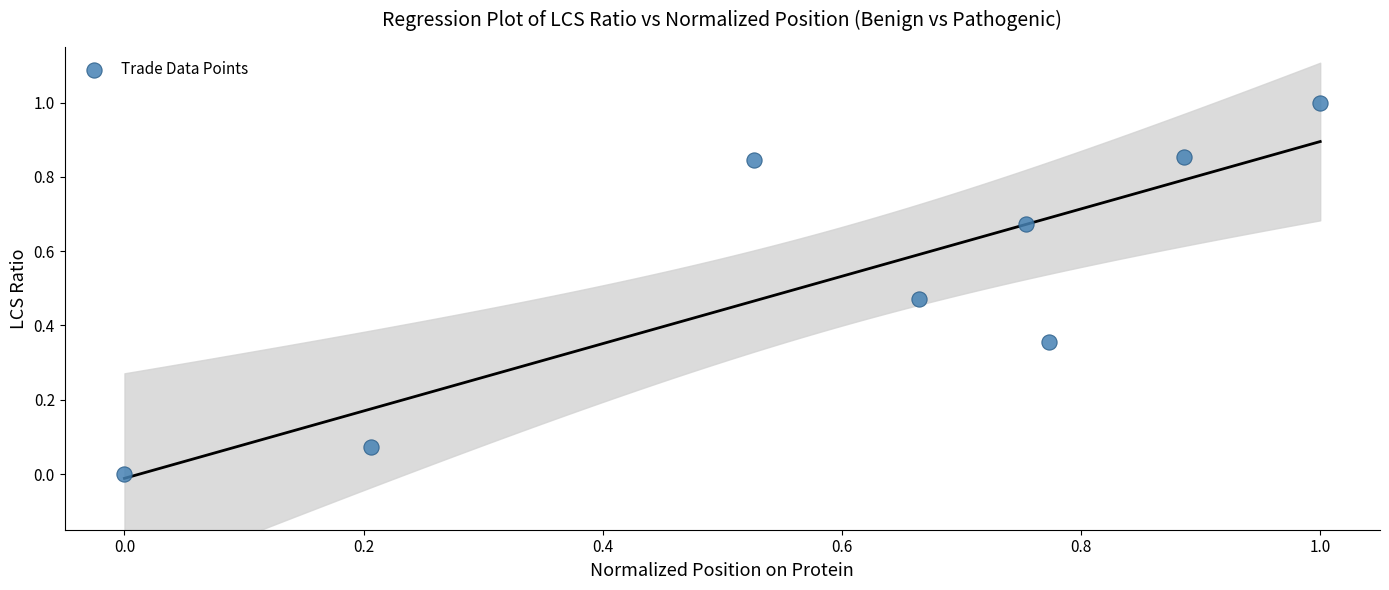

What is the average X value?

0.6